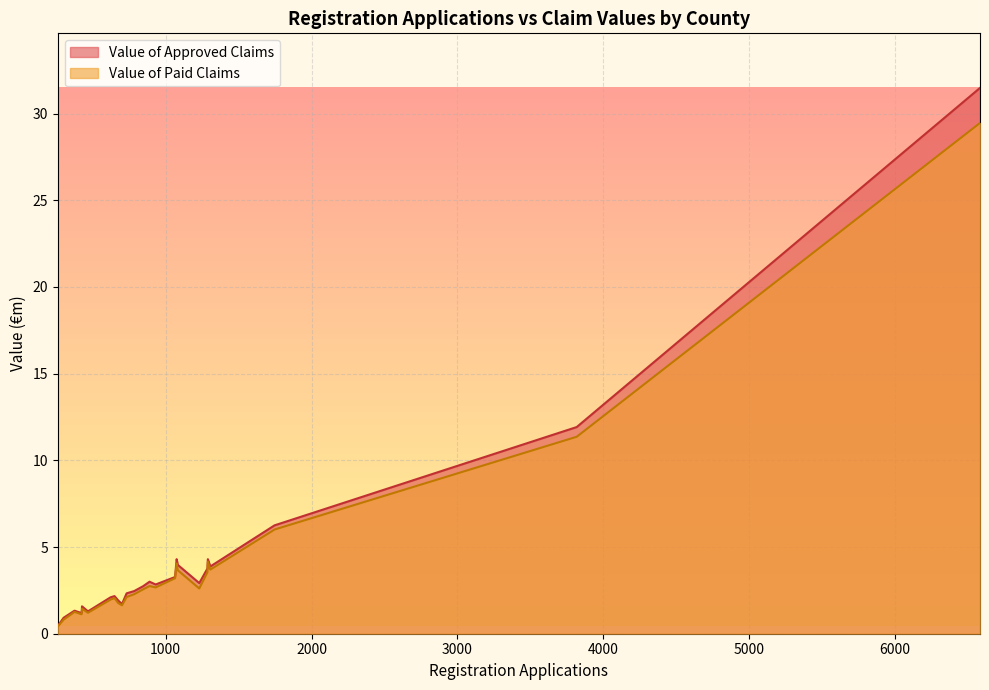

What is the label of the 8th point from the right?

Offaly